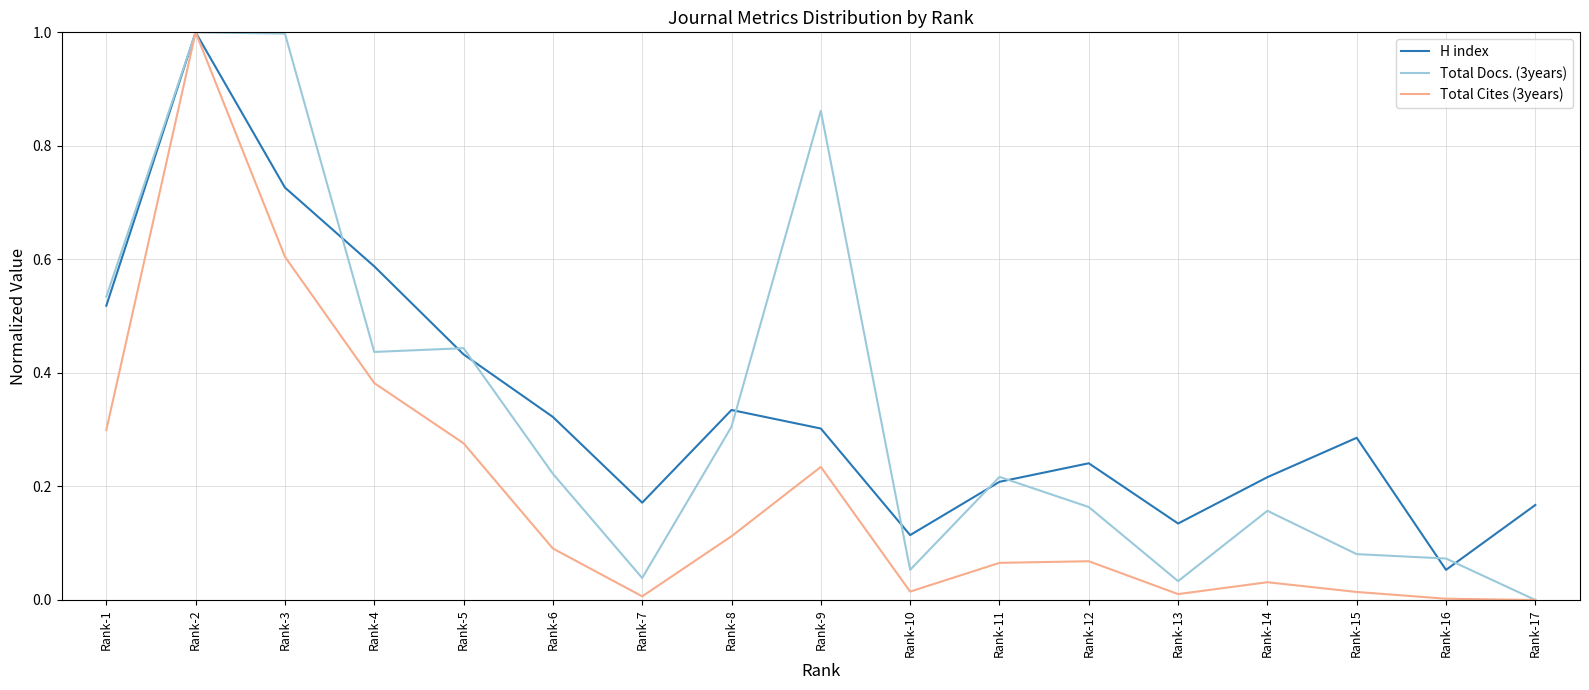

What are all the series names shown in the legend?

H index, Total Docs. (3years), Total Cites (3years)